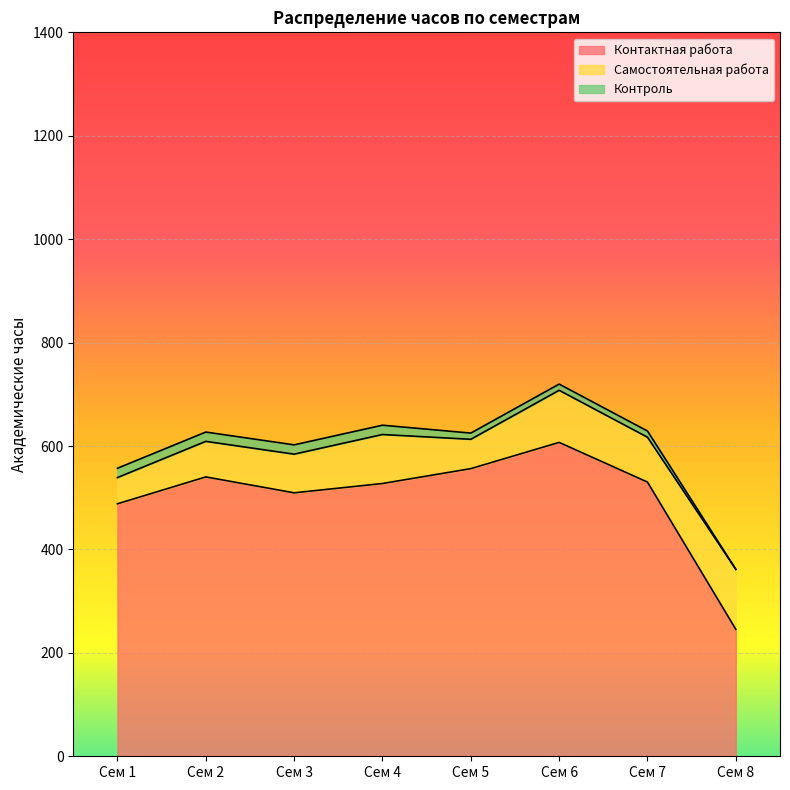

At how many categories does at least one series exceed 236?

8